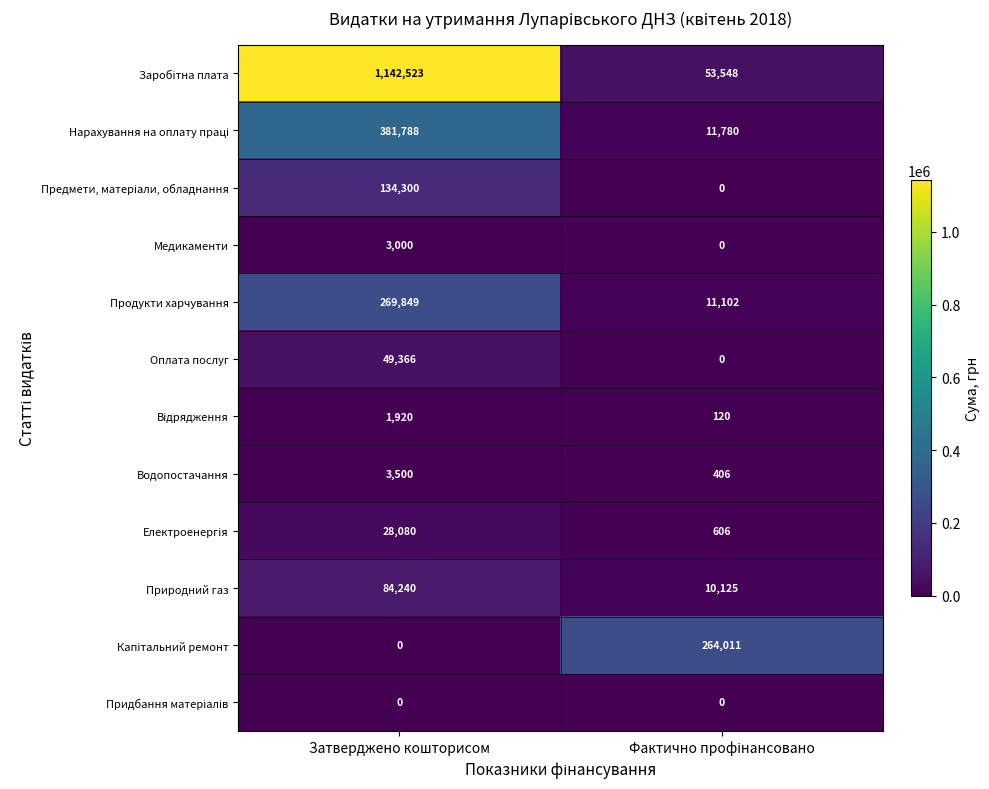

Read the Медикаменти value at Затверджено кошторисом, to the nearest 100.

3000